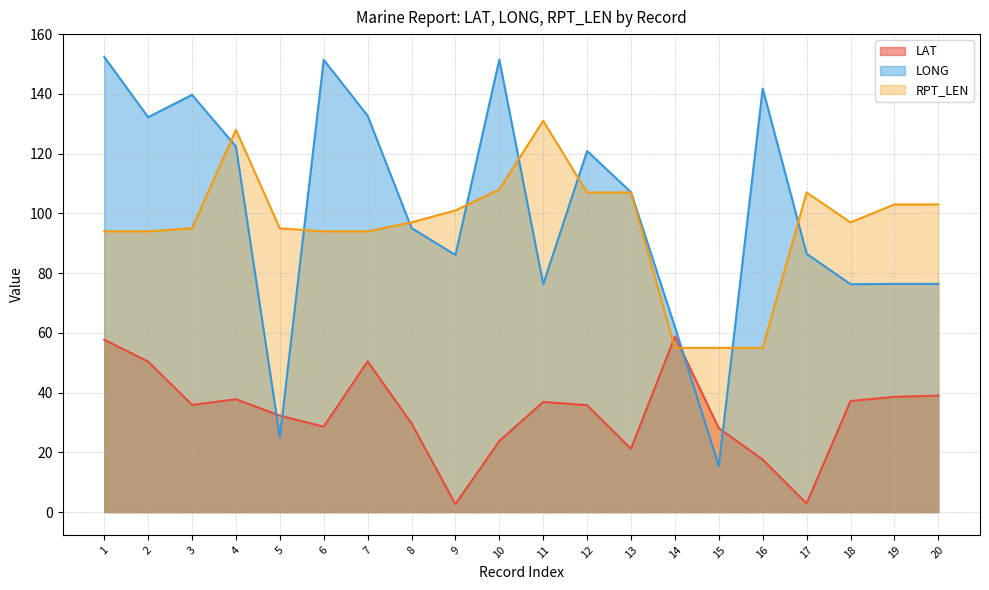

Rank the series by their maximum value, from lowest to highest.

LAT, RPT_LEN, LONG